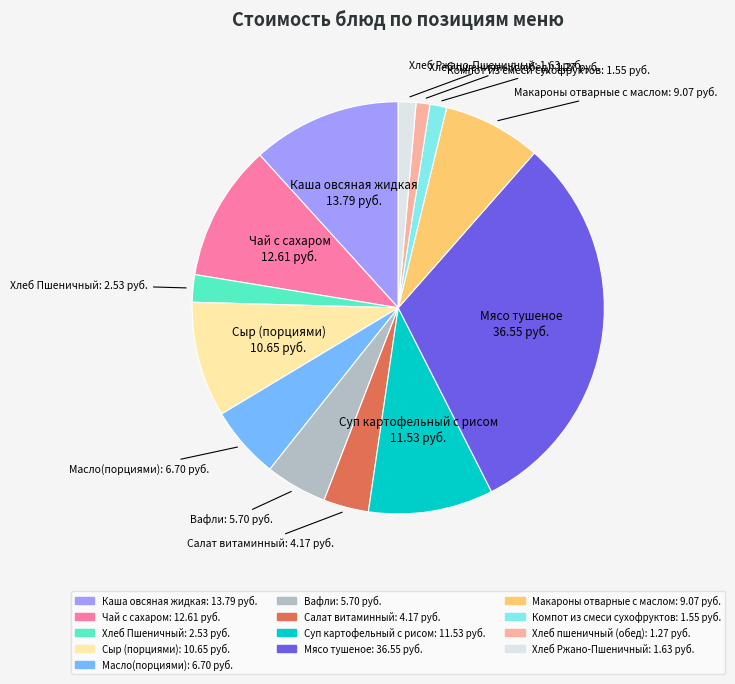

Is Хлеб Пшеничный the majority of the pie?

No